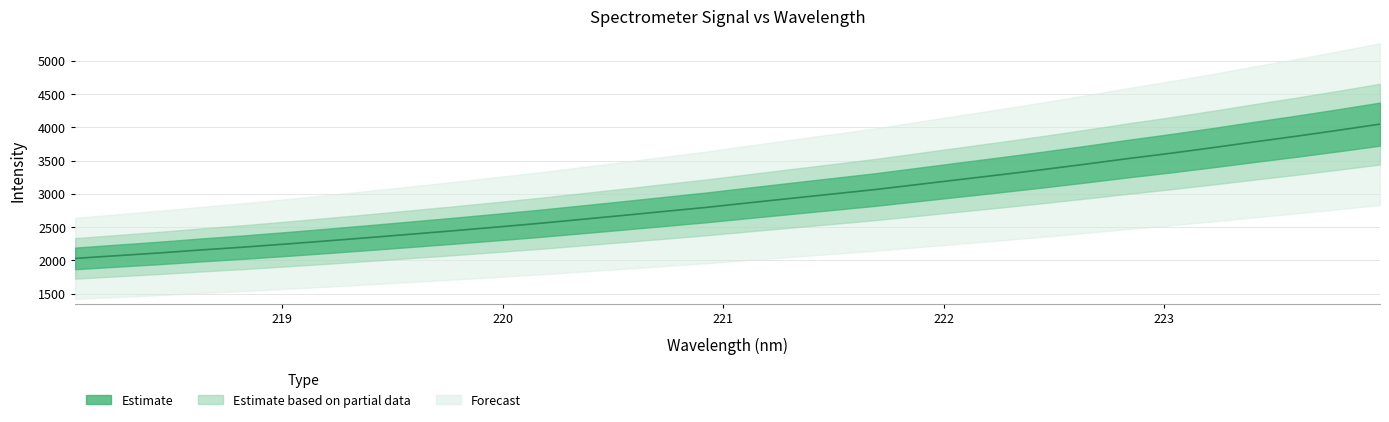

List the labels in order of value, largest first.

223.9802, 223.7895, 223.5987, 223.408, 223.2172, 223.0264, 222.8355, 222.6447, 222.4538, 222.263, 222.0721, 221.8812, 221.6902, 221.4993, 221.3083, 221.1174, 220.9264, 220.7354, 220.5444, 220.3533, 220.1623, 219.9712, 219.7801, 219.589, 219.3979, 219.2067, 219.0156, 218.8244, 218.6332, 218.442, 218.2508, 218.0596